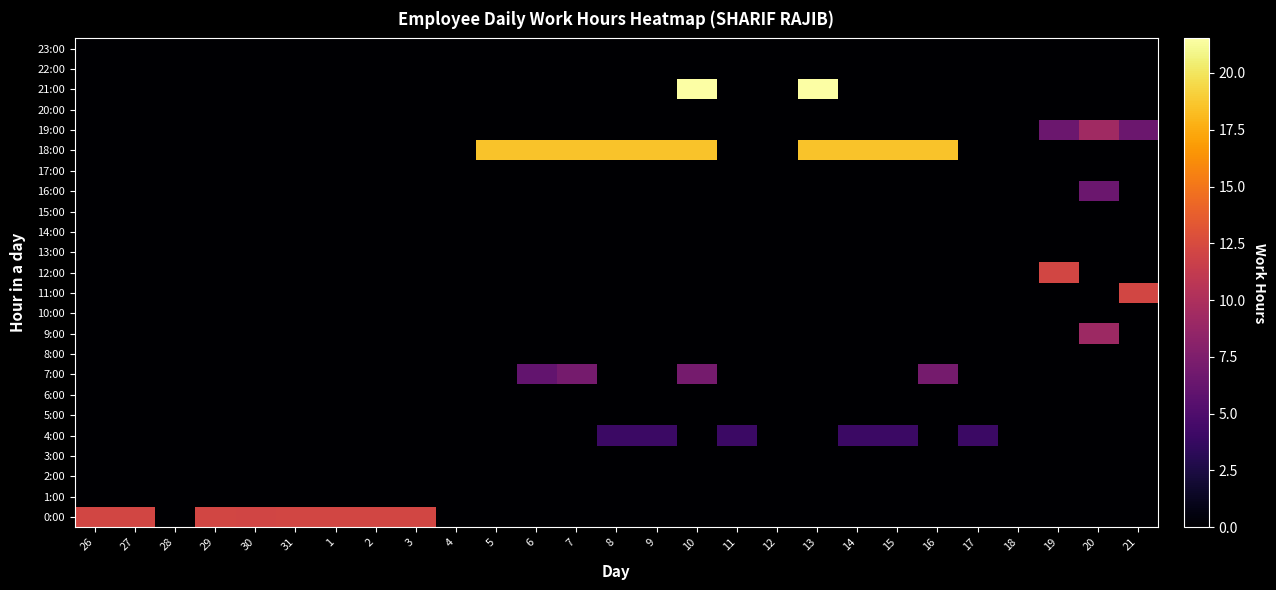

Which category has the lowest value across all series?

28